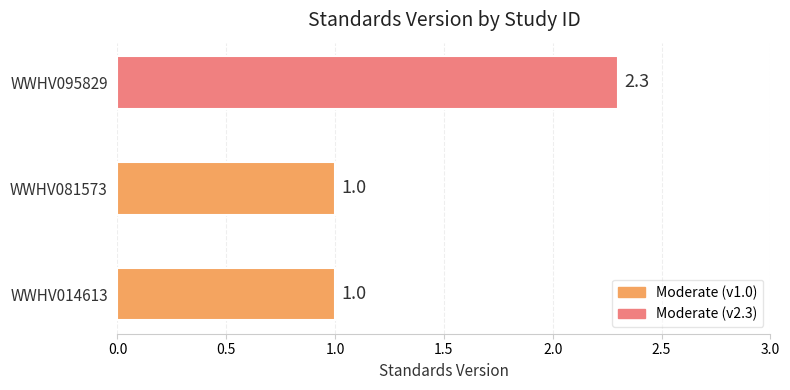

Reading top to bottom, list all the values displayed in this chart.

WWHV095829=2.3	WWHV081573=1.0	WWHV014613=1.0